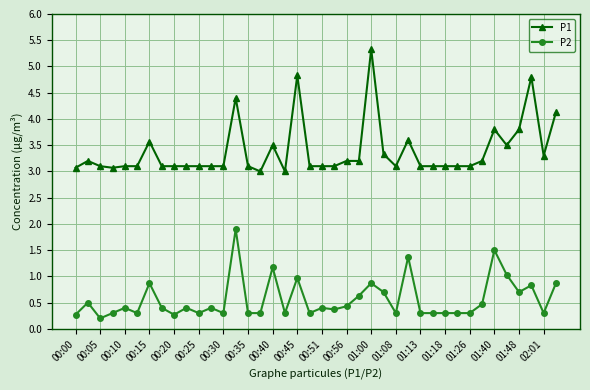

Reading left to right, what are all the values shown in this chart?

P1: 3.1	3.2	3.1	3.1	3.1	3.1	3.6	3.1	3.1	3.1	3.1	3.1	3.1	4.4	3.1	3.0	3.5	3.0	4.8	3.1	3.1	3.1	3.2	3.2	5.3	3.3	3.1	3.6	3.1	3.1	3.1	3.1	3.1	3.2	3.8	3.5	3.8	4.8	3.3	4.1
P2: 0.3	0.5	0.2	0.3	0.4	0.3	0.9	0.4	0.3	0.4	0.3	0.4	0.3	1.9	0.3	0.3	1.2	0.3	1.0	0.3	0.4	0.4	0.4	0.6	0.9	0.7	0.3	1.4	0.3	0.3	0.3	0.3	0.3	0.5	1.5	1.0	0.7	0.8	0.3	0.9